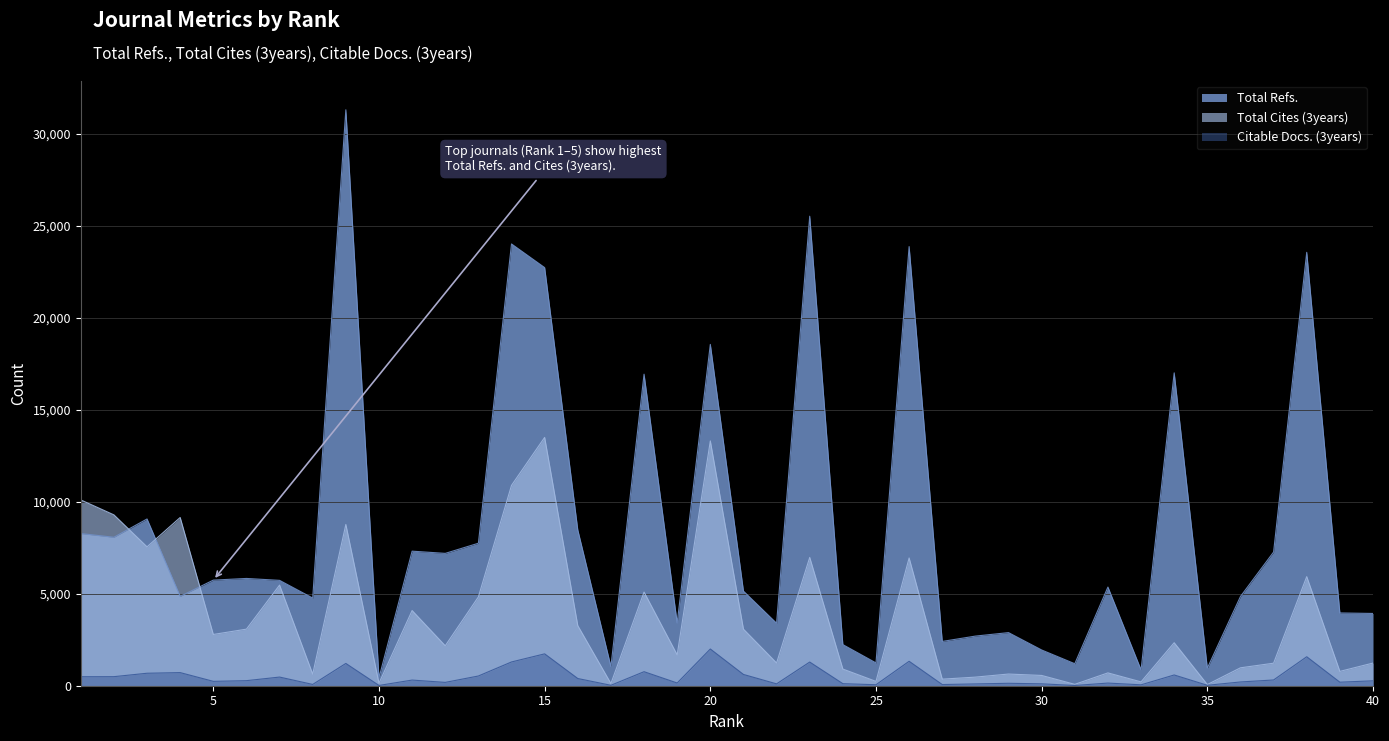

Which has a higher value, 3 or 35?

3